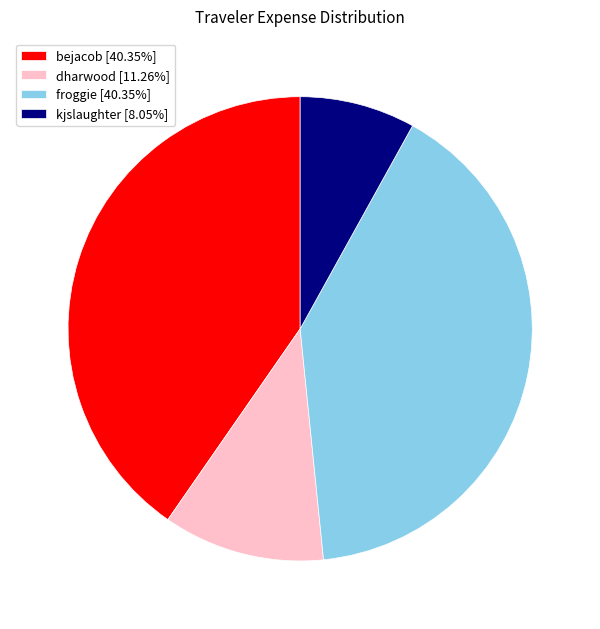

Does any single category account for the majority?

No